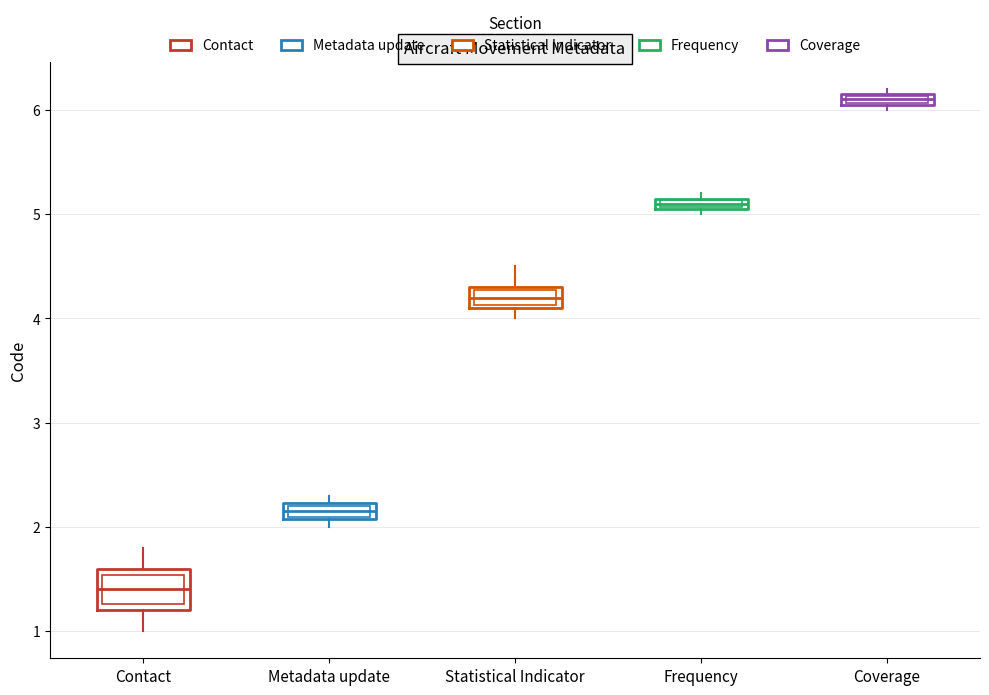

Which box's median line is the highest?

Coverage